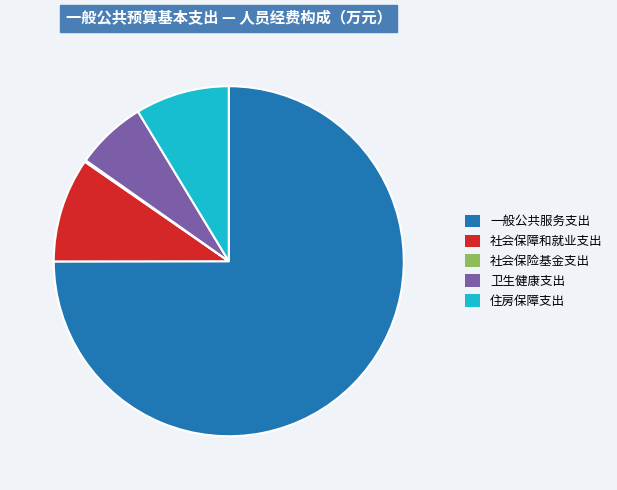

What is the ratio of the value at 一般公共服务支出 to the value at 卫生健康支出?

11.5